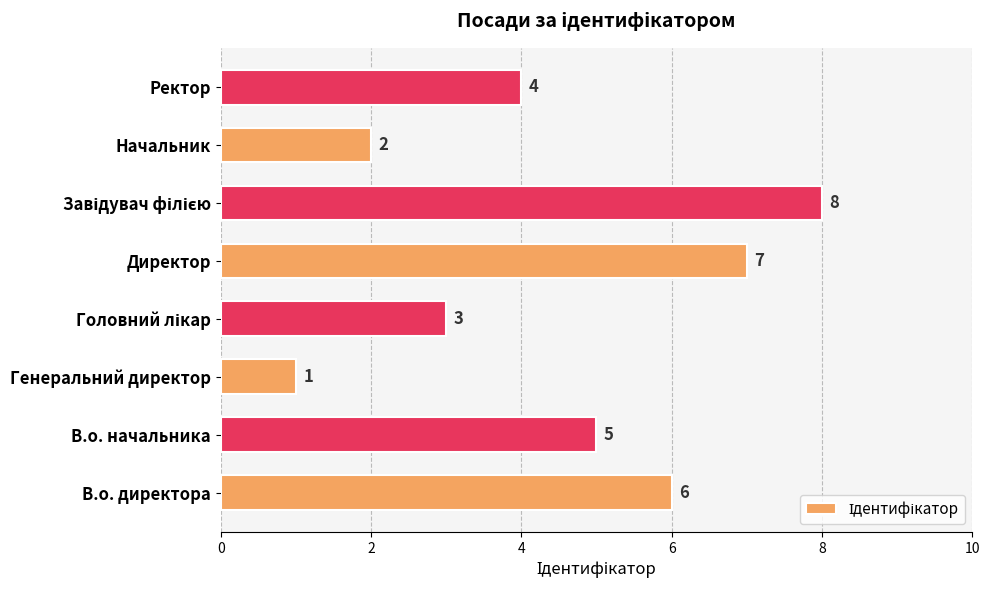

How many values are between 3 and 7?

5